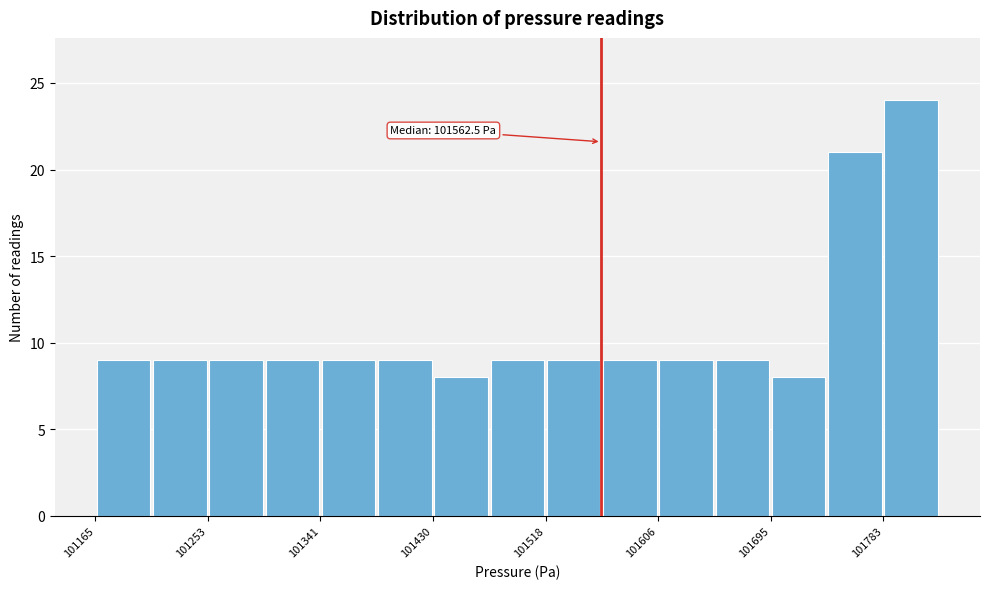

Which range on the x-axis has the tallest bar?

101780 to 101830